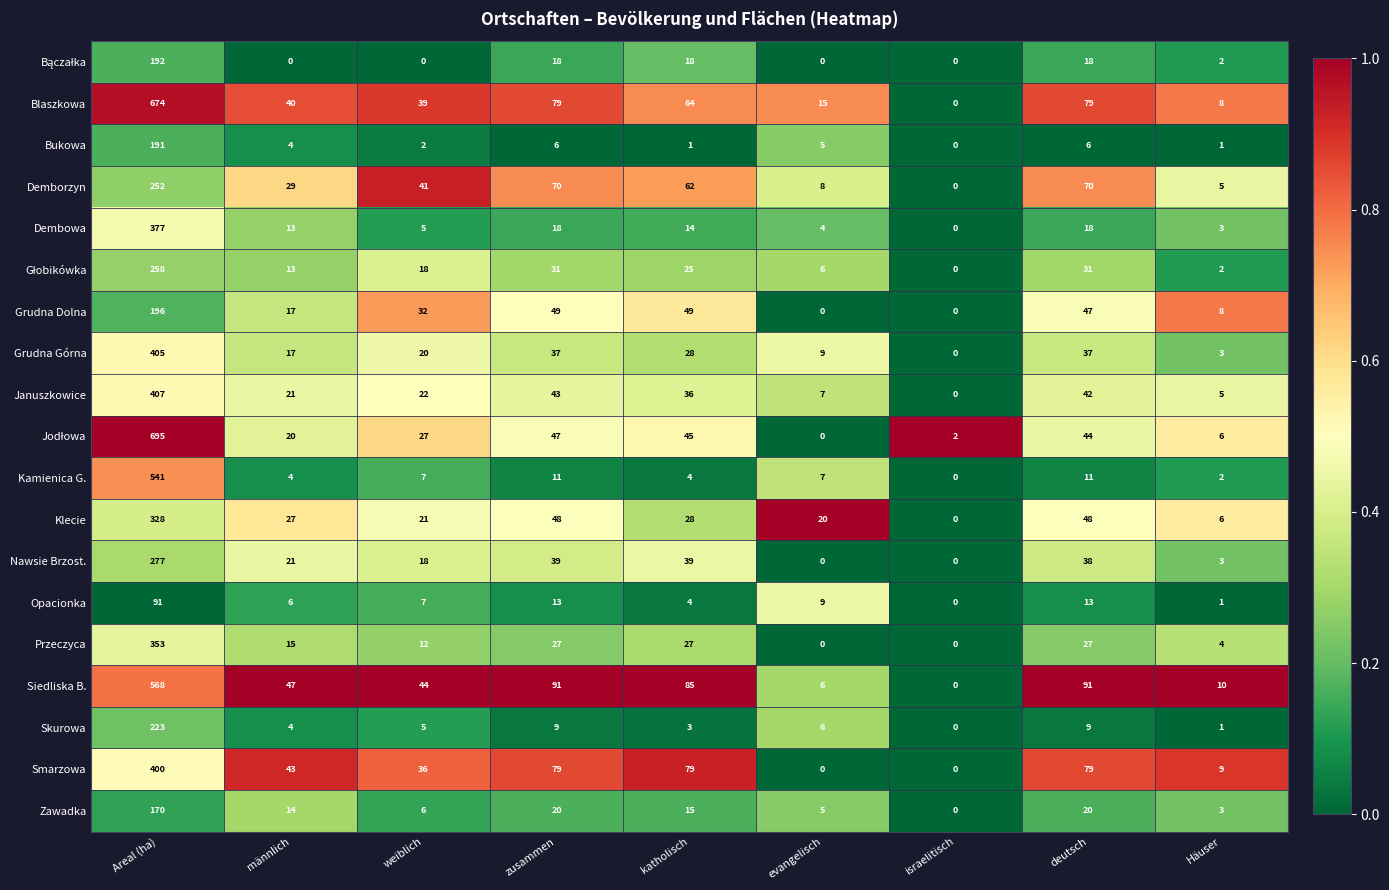

Which category has the highest value across all series?

Areal (ha)